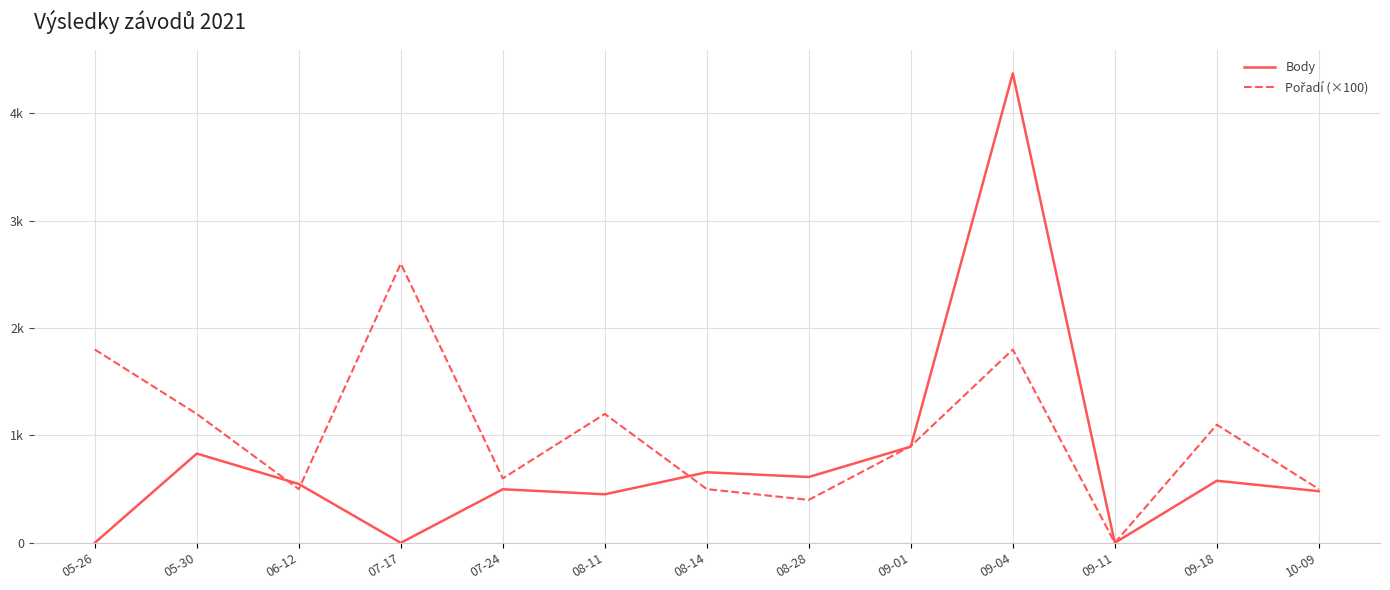

How many interior local valleys does the Body series have?

4